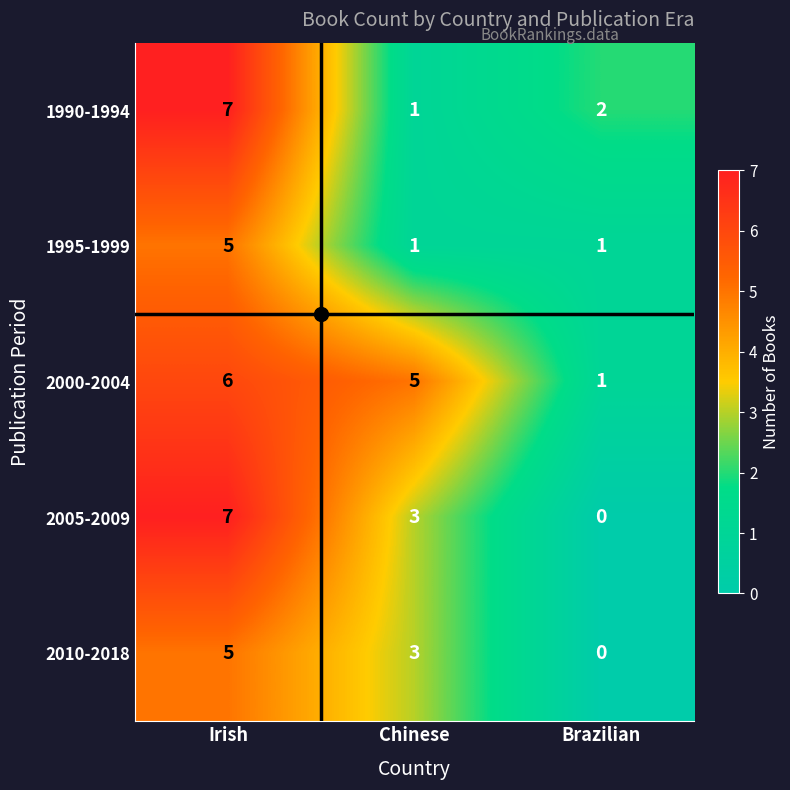

At how many categories does at least one series exceed 3?

2